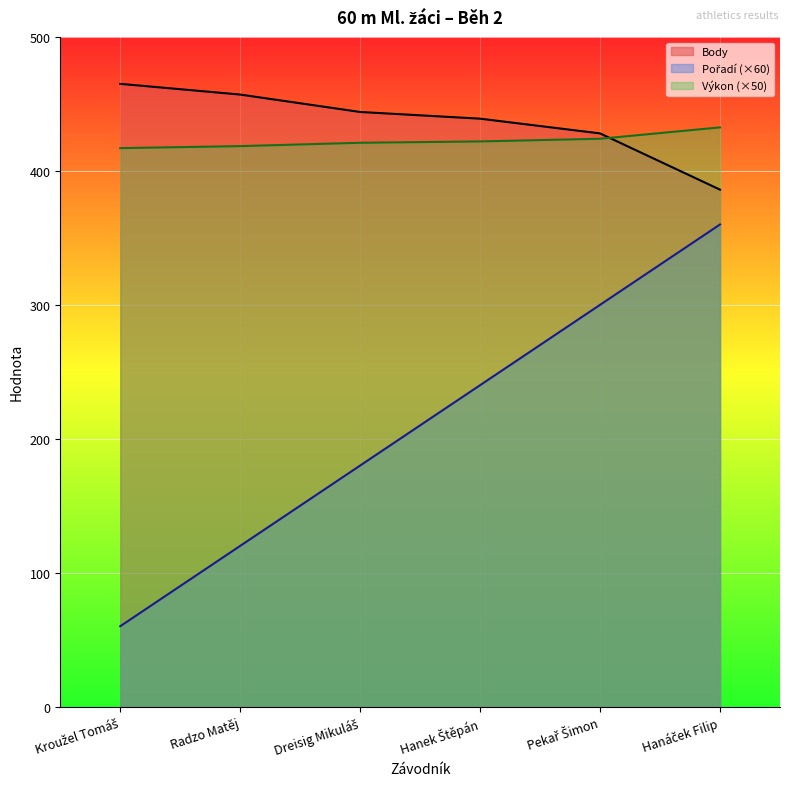

What position from the left is Hanáček Filip?

6